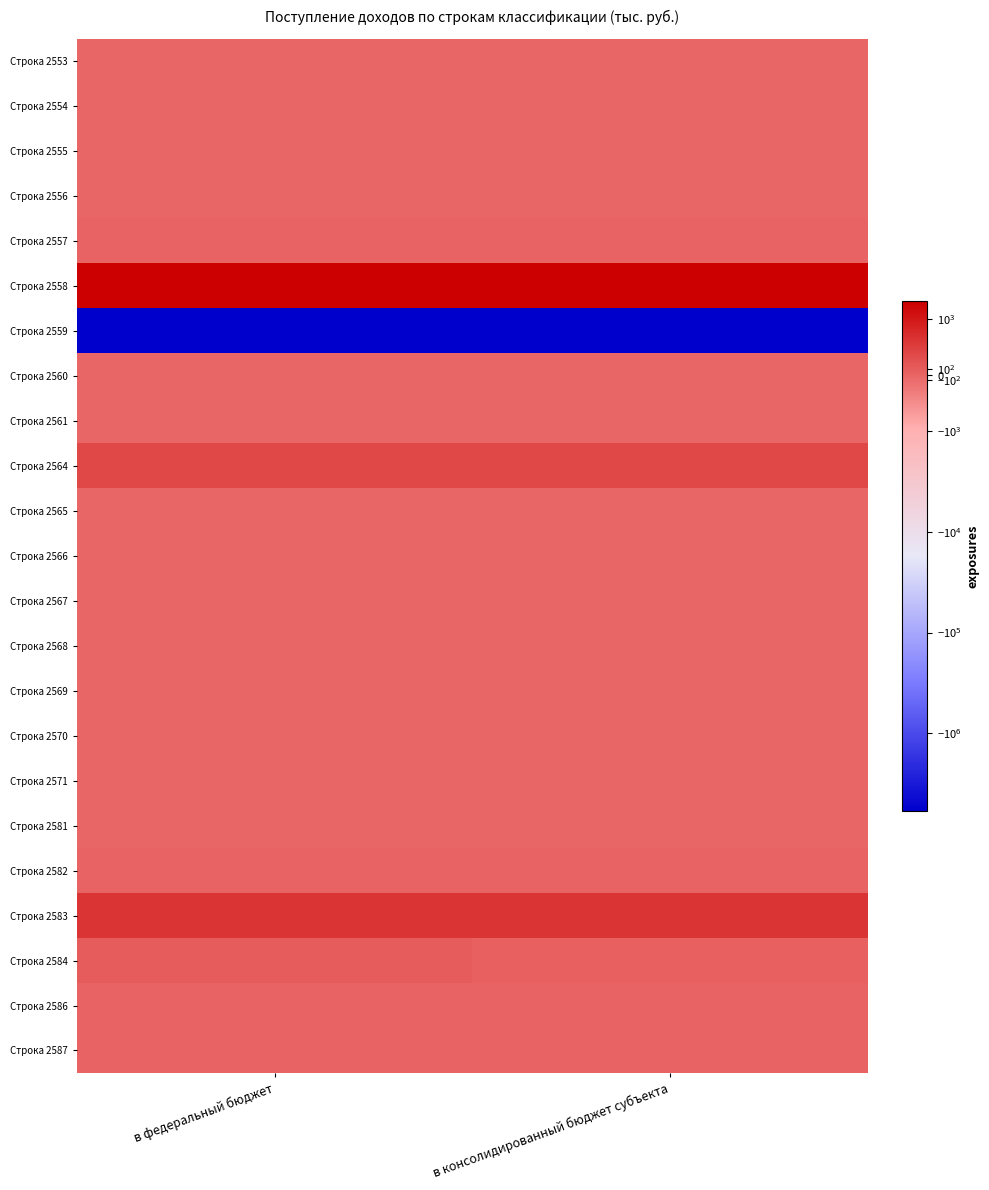

At which category does the chart reach its minimum across all series?

в федеральный бюджет